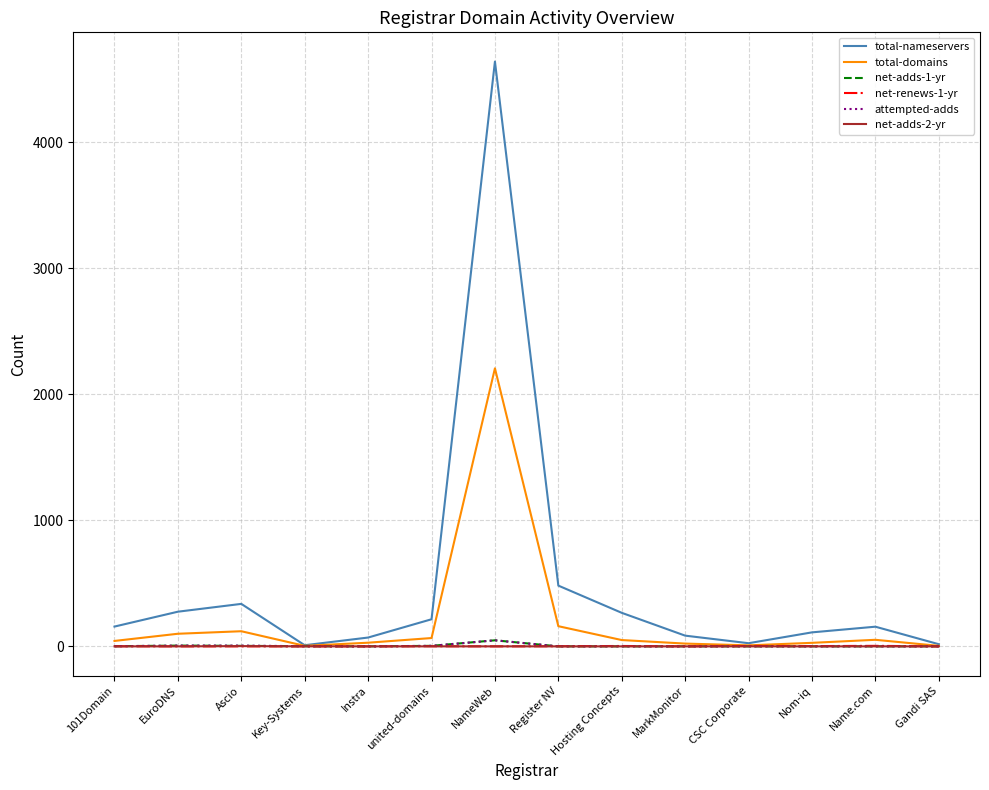

Which series has the largest range (max minus min)?

total-nameservers